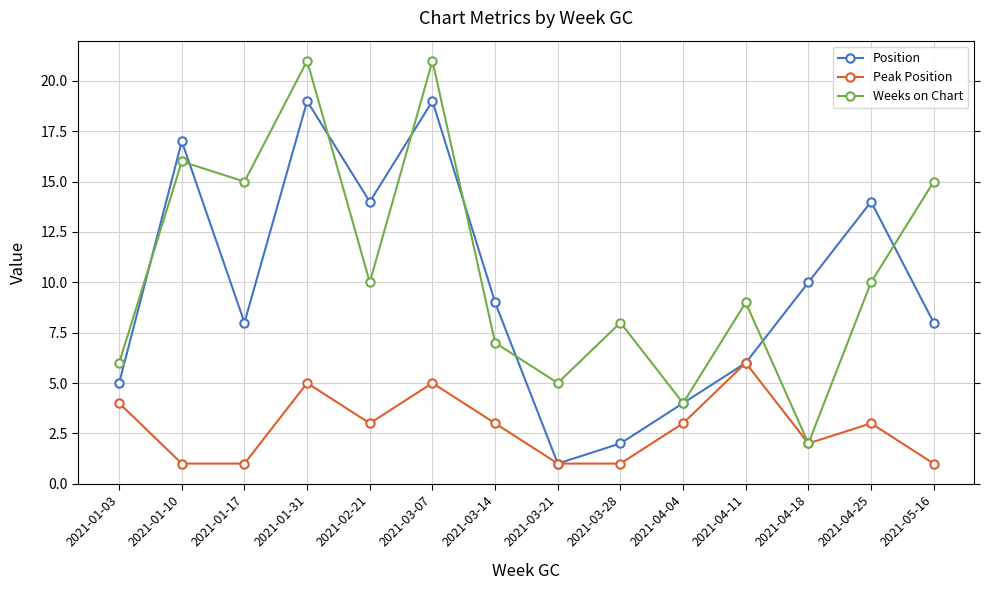

Reading left to right, transcribe all the data shown in this chart.

Position: 5	17	8	19	14	19	9	1	2	4	6	10	14	8
Peak Position: 4	1	1	5	3	5	3	1	1	3	6	2	3	1
Weeks on Chart: 6	16	15	21	10	21	7	5	8	4	9	2	10	15